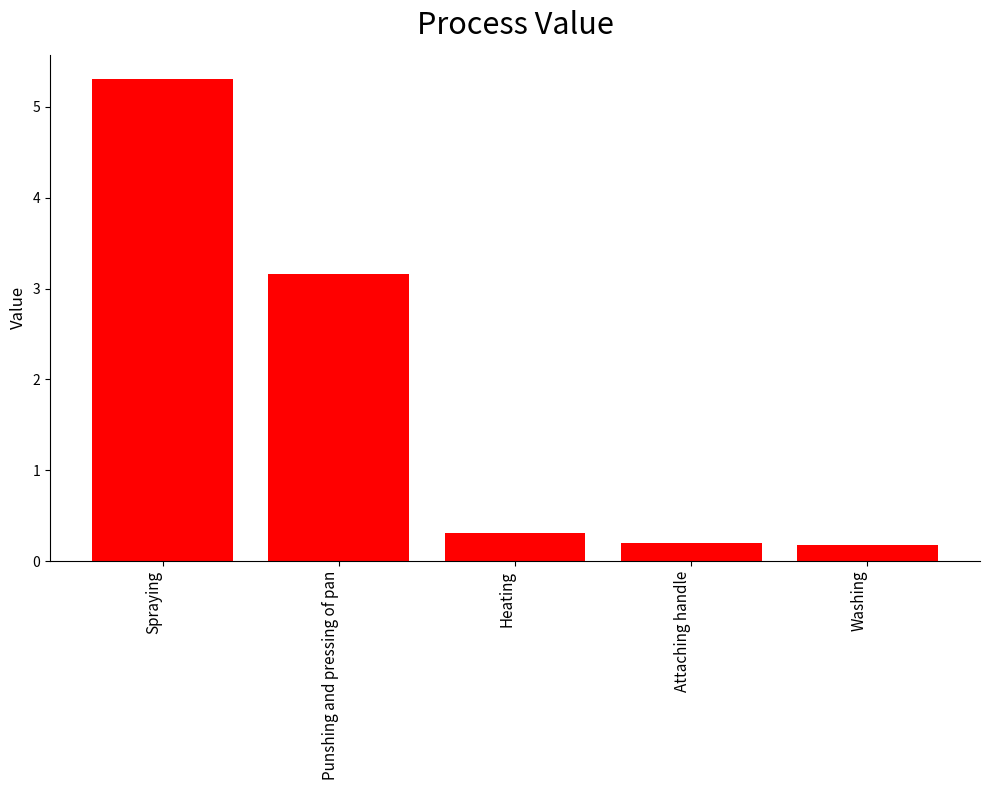

What is the sum of the values at Heating and Spraying?

5.6